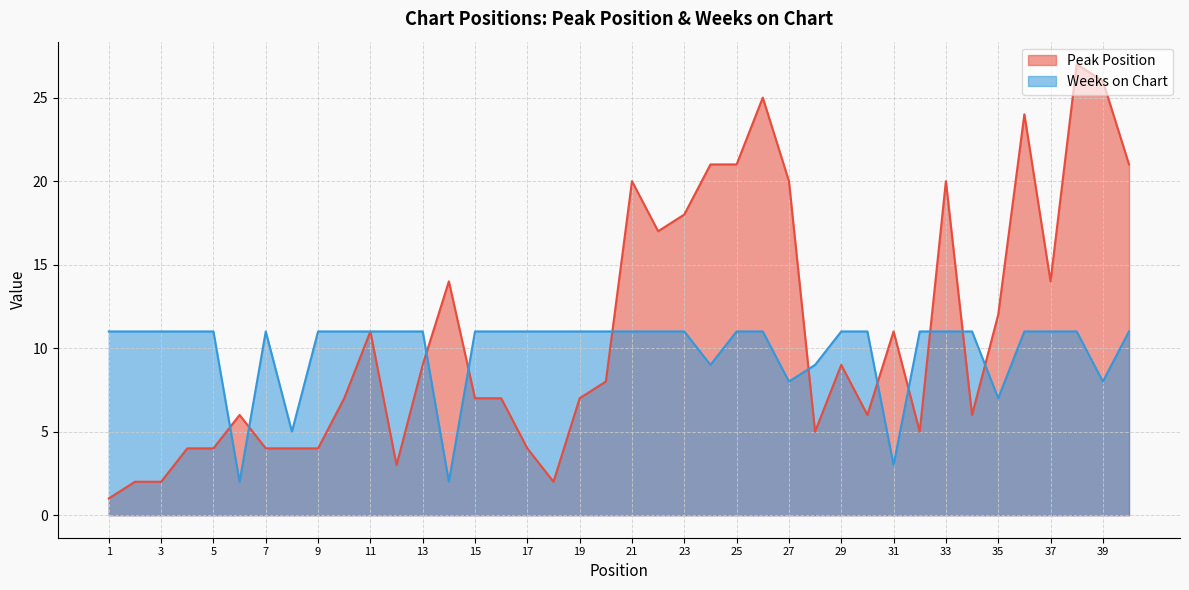

After their last crossing, which series has the higher values: Peak Position or Weeks on Chart?

Peak Position